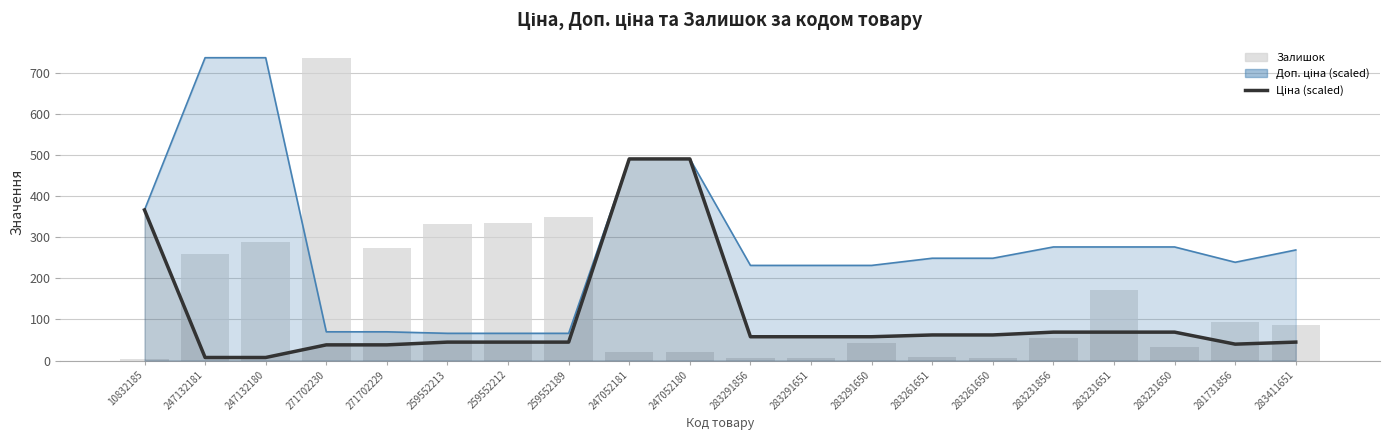

What is the label of the 2nd bar from the left?

247132181